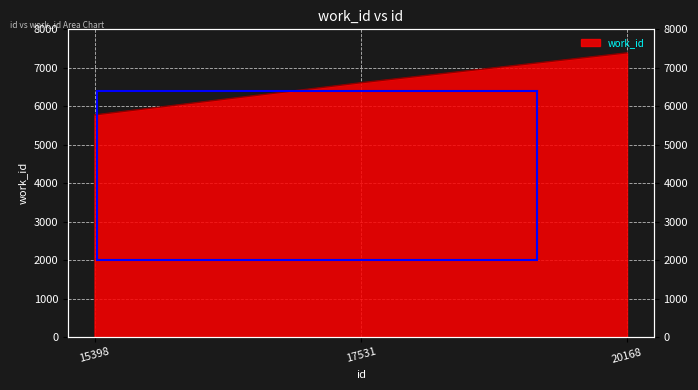

How many lines are shown in the chart?

1